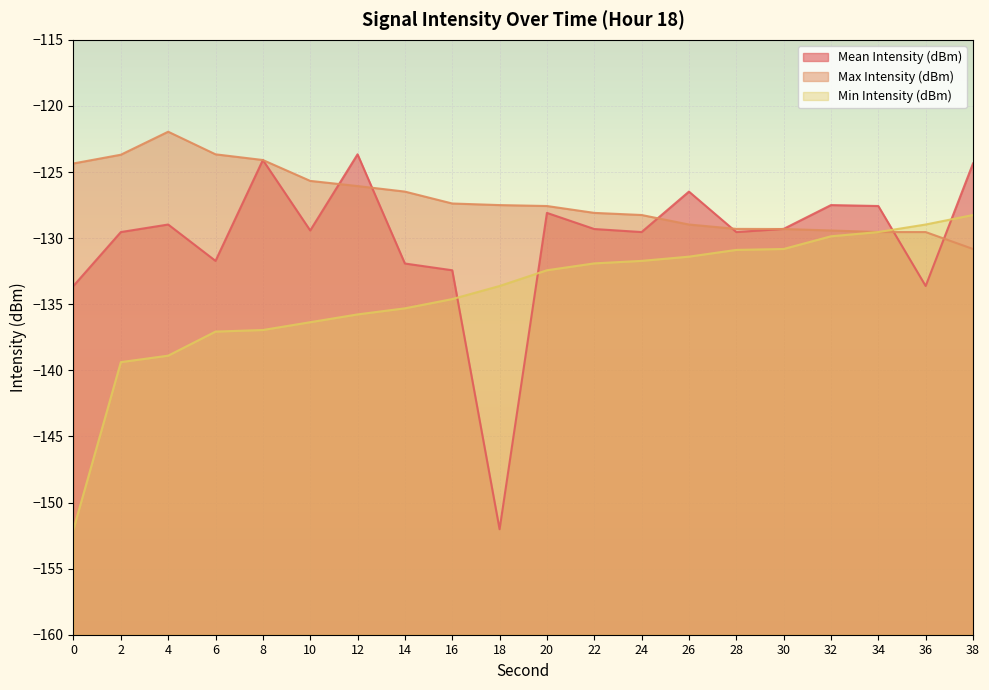

What is the greatest value displayed?

-122.0